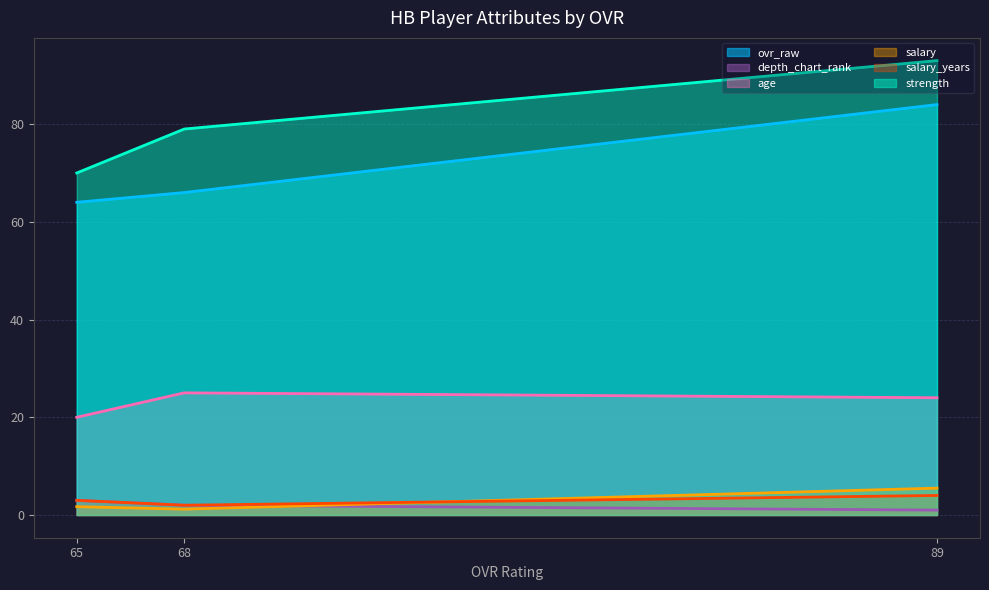

The ovr_raw series shows 42.8 at 89. True or false?

False